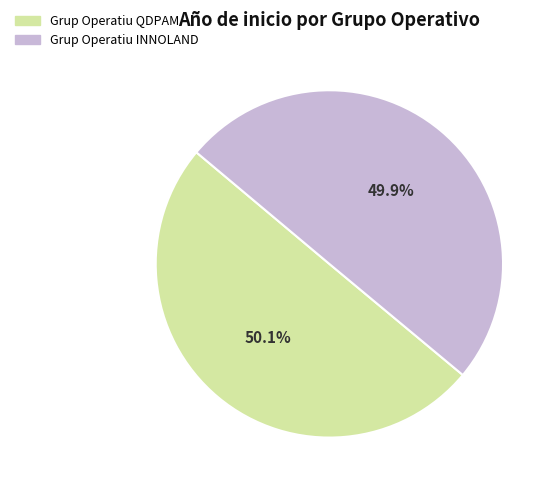

What portion of the pie excludes Grup Operatiu QDPAM?

49.9%